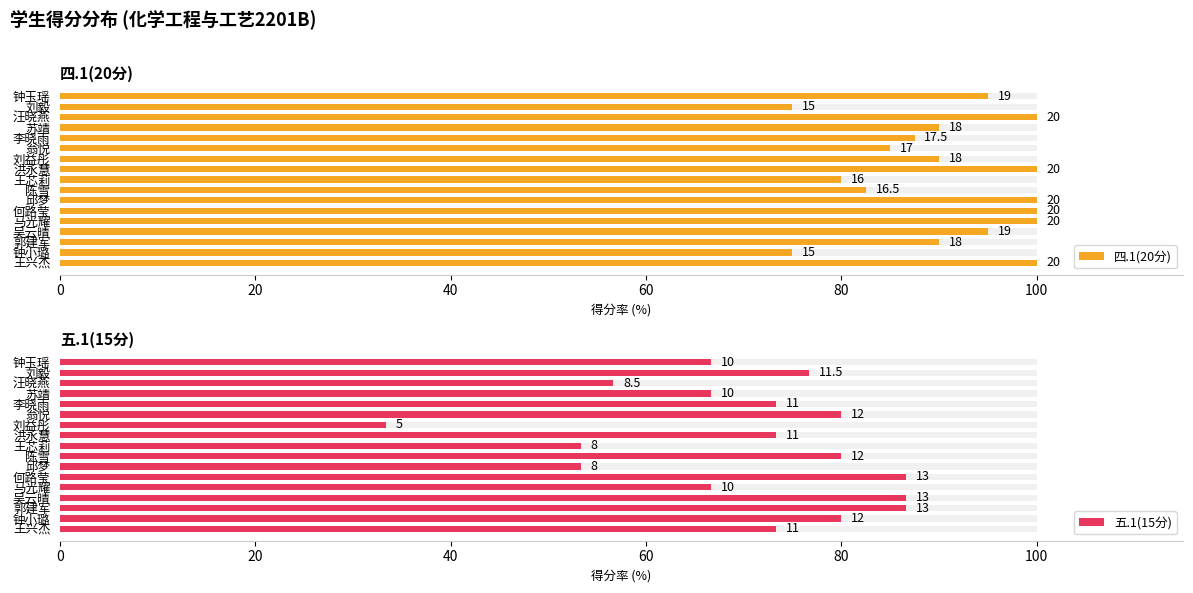

Does the chart contain any negative values?

No